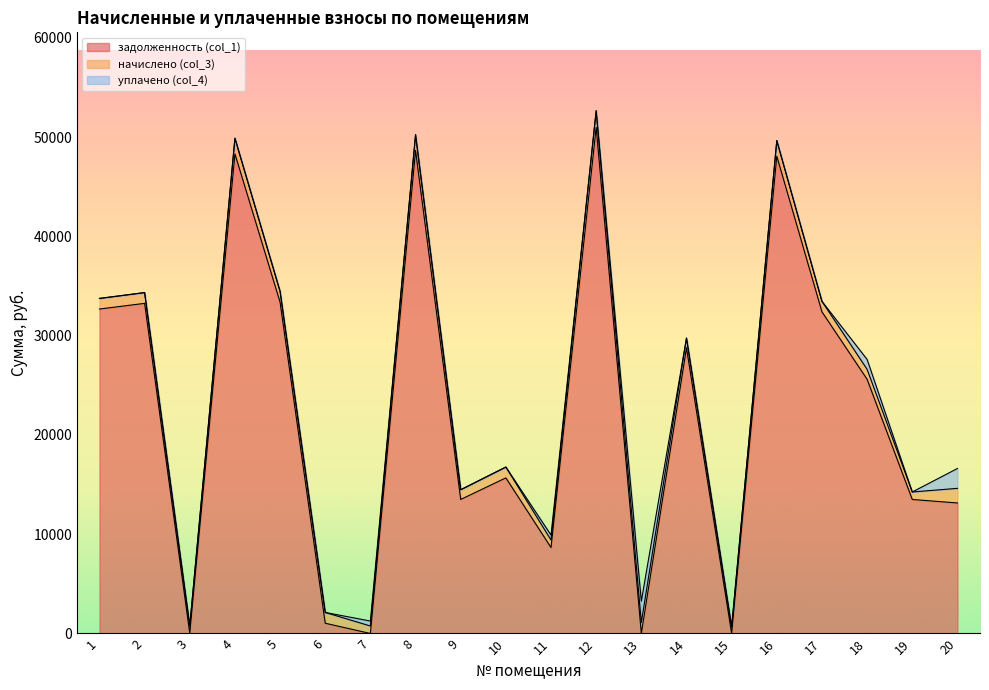

The value of задолженность (col_1) at 5 is 51307.5. True or false?

False